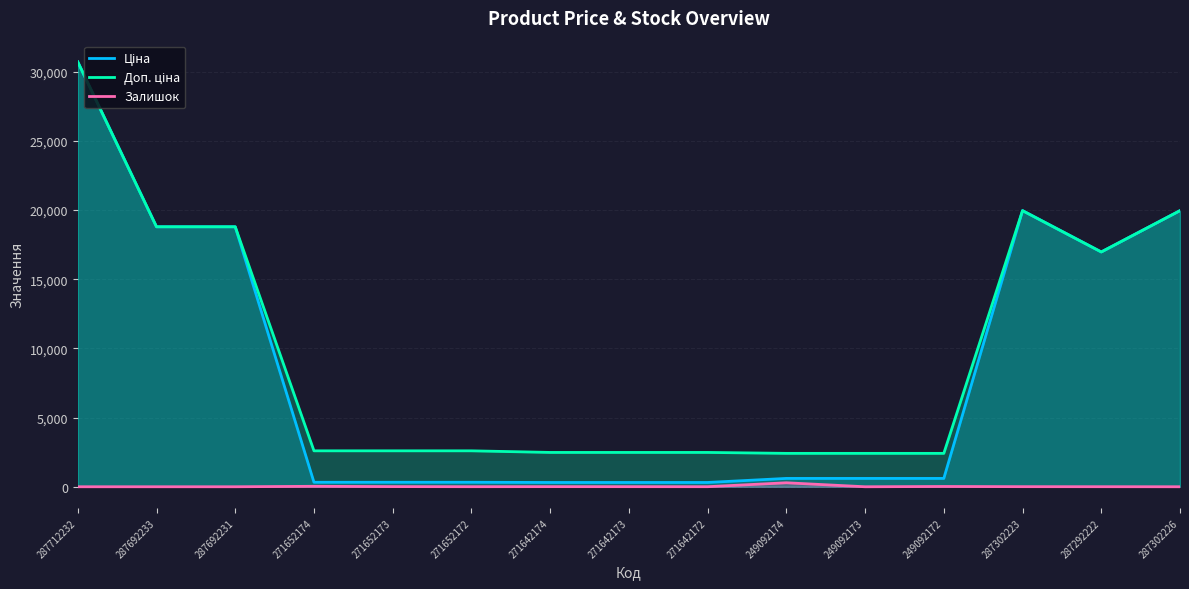

True or false: Залишок has more than 1 interior local peaks.

True